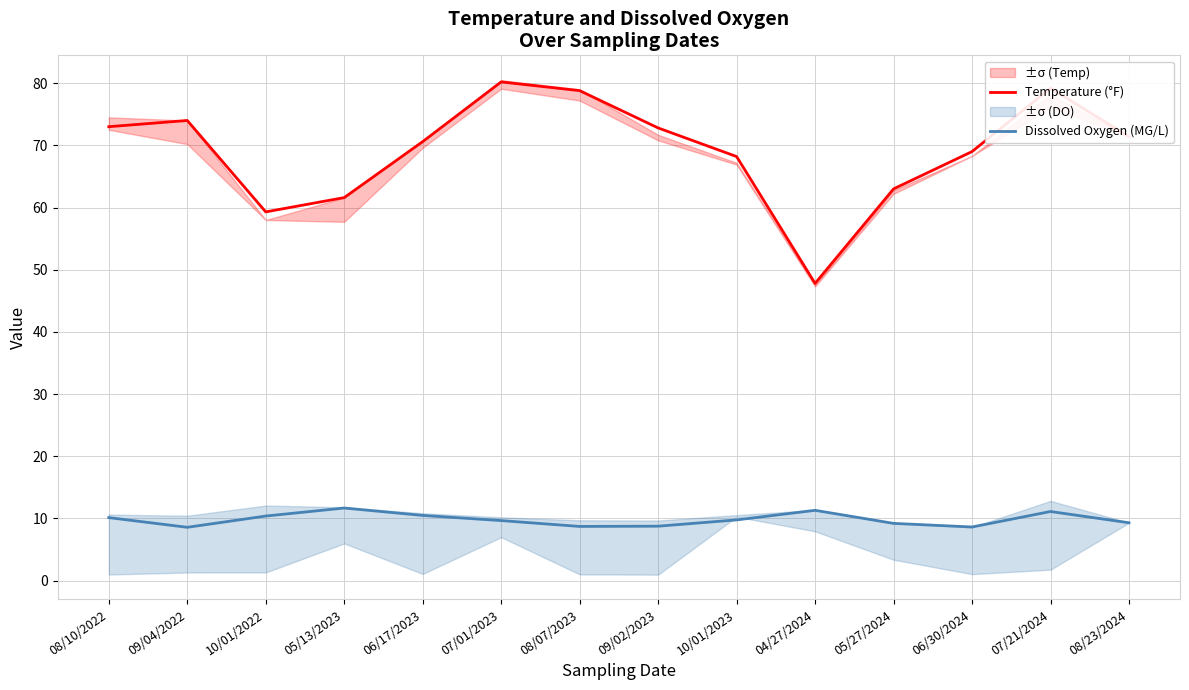

Reading right to left, transcribe all the data shown in this chart.

Temperature (°F): 08/23/2024=71.4	07/21/2024=79.2	06/30/2024=69.0	05/27/2024=63.0	04/27/2024=47.8	10/01/2023=68.2	09/02/2023=72.8	08/07/2023=78.8	07/01/2023=80.2	06/17/2023=70.6	05/13/2023=61.6	10/01/2022=59.3	09/04/2022=74.0	08/10/2022=73.0
Dissolved Oxygen (MG/L): 08/23/2024=9.3	07/21/2024=11.1	06/30/2024=8.6	05/27/2024=9.2	04/27/2024=11.3	10/01/2023=9.8	09/02/2023=8.8	08/07/2023=8.7	07/01/2023=9.7	06/17/2023=10.5	05/13/2023=11.7	10/01/2022=10.4	09/04/2022=8.6	08/10/2022=10.1